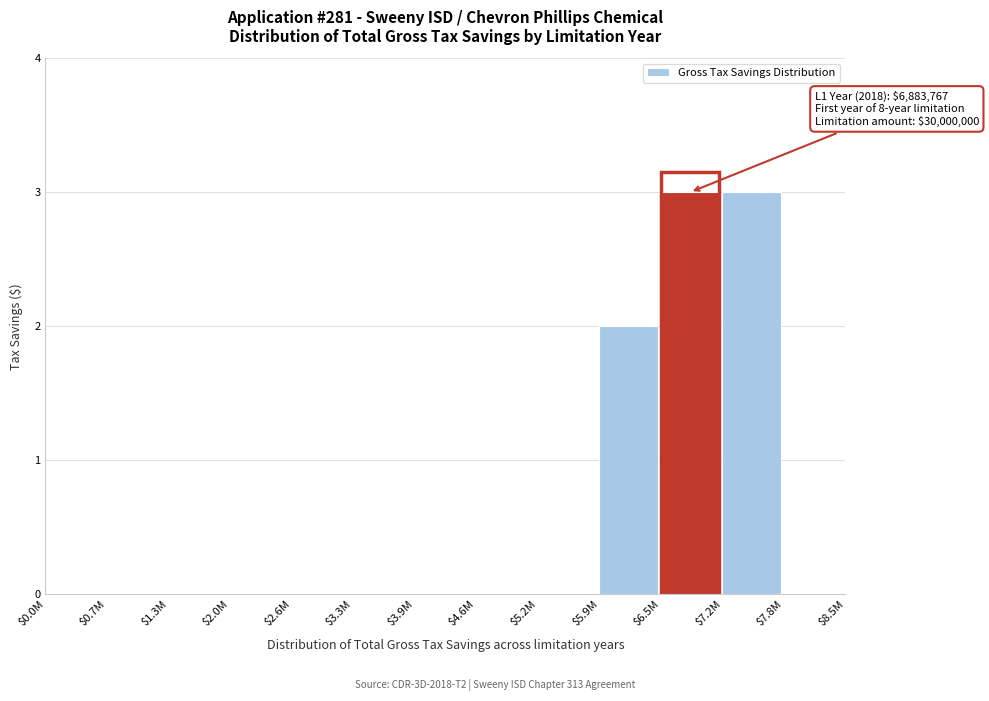

What is the sum of all values?

8